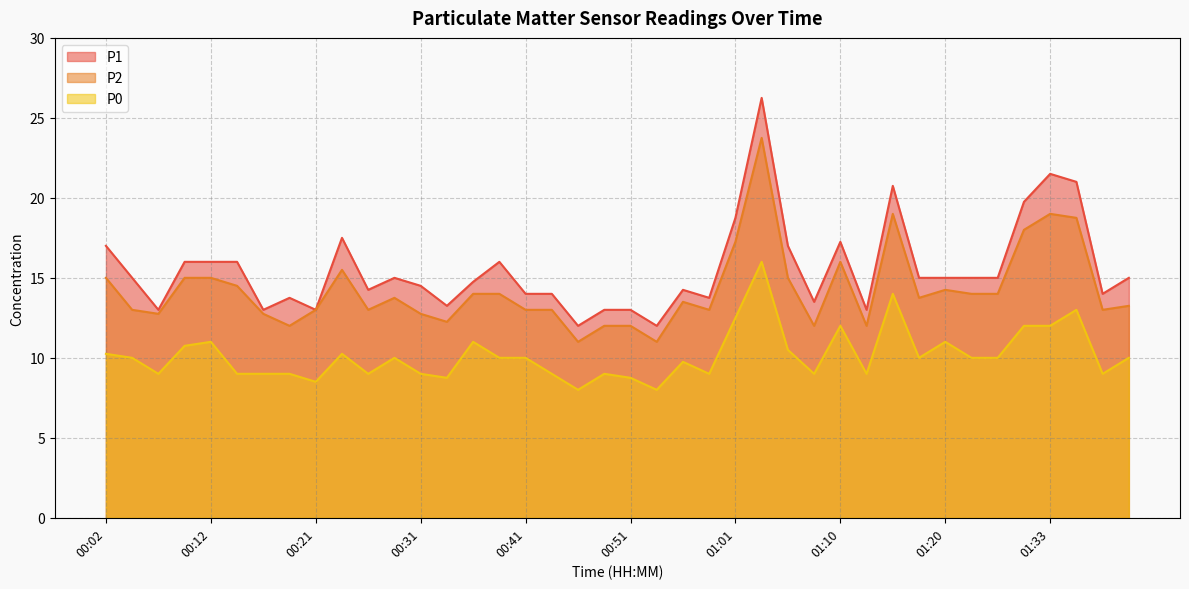

Which label corresponds to the smallest value in the chart?

00:46